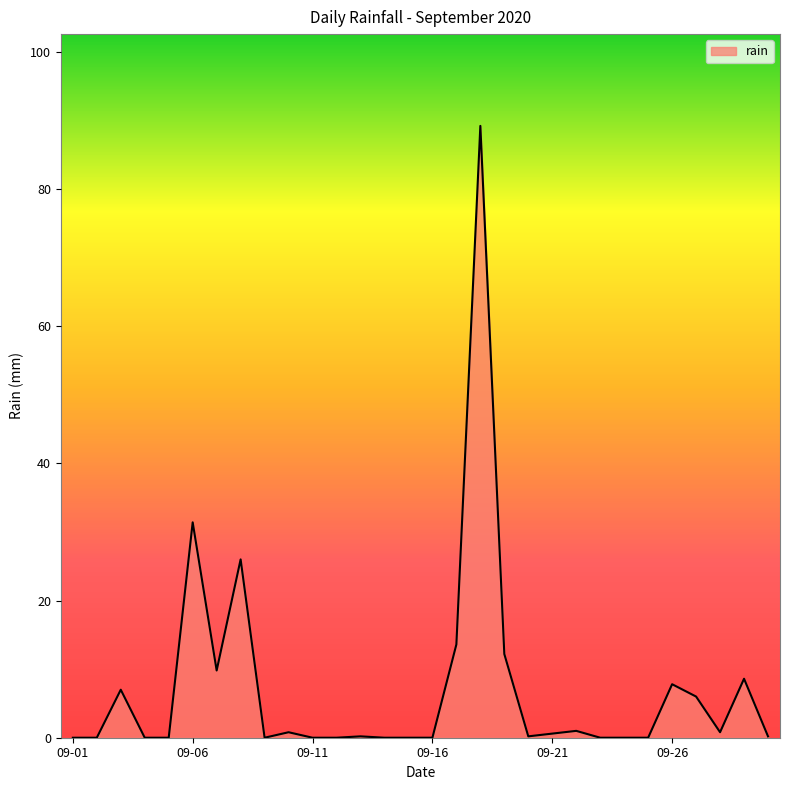

What is the maximum value shown in the chart?

89.2